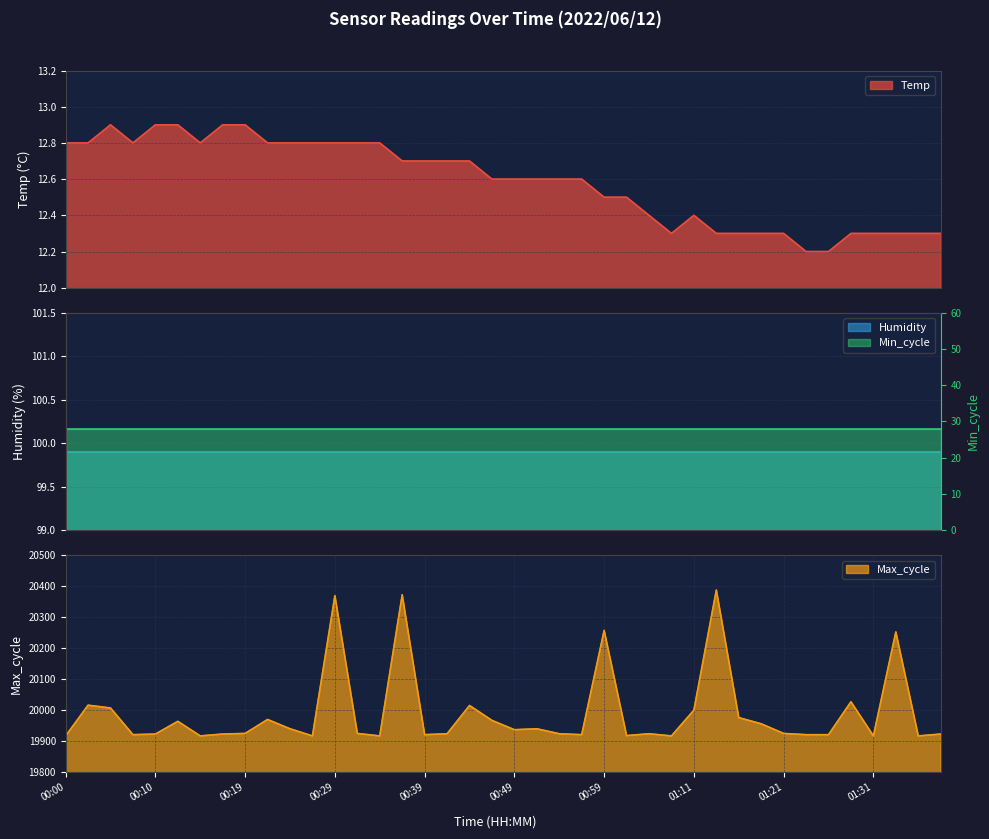

What is the sum of all Temp values?

503.5